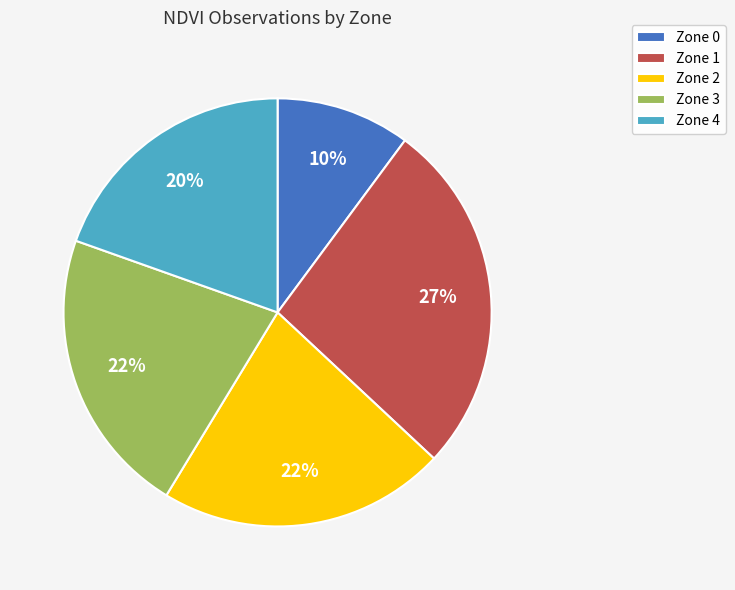

What is the ratio of the value at Zone 1 to the value at Zone 2?

1.2